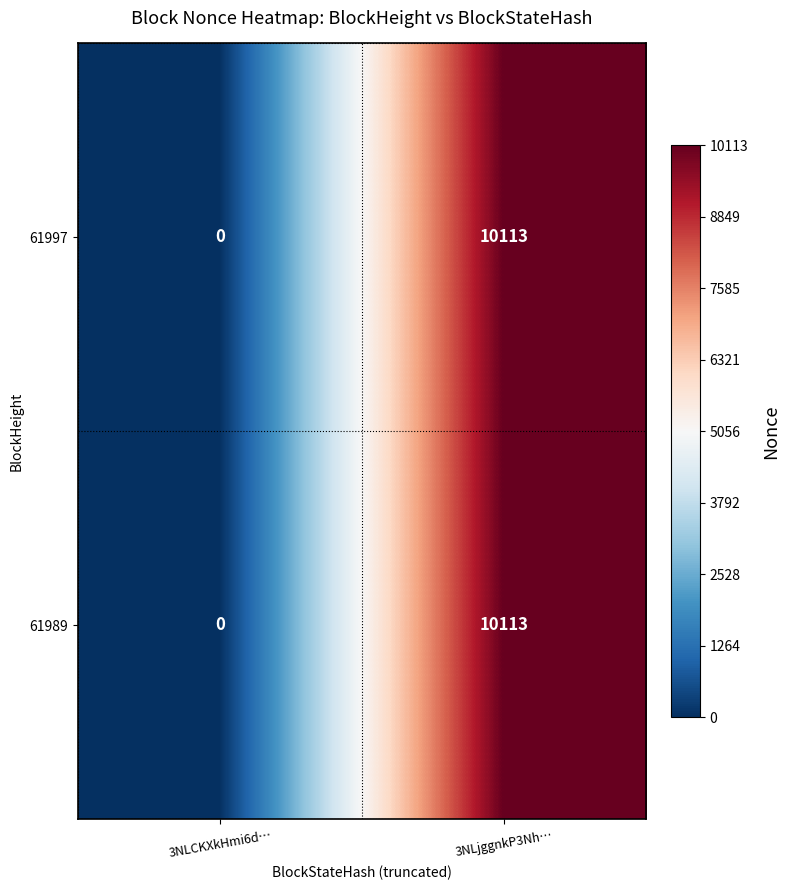

Read the 61989 value at 3NLjggnkP3Nh…, to the nearest 100.

10100